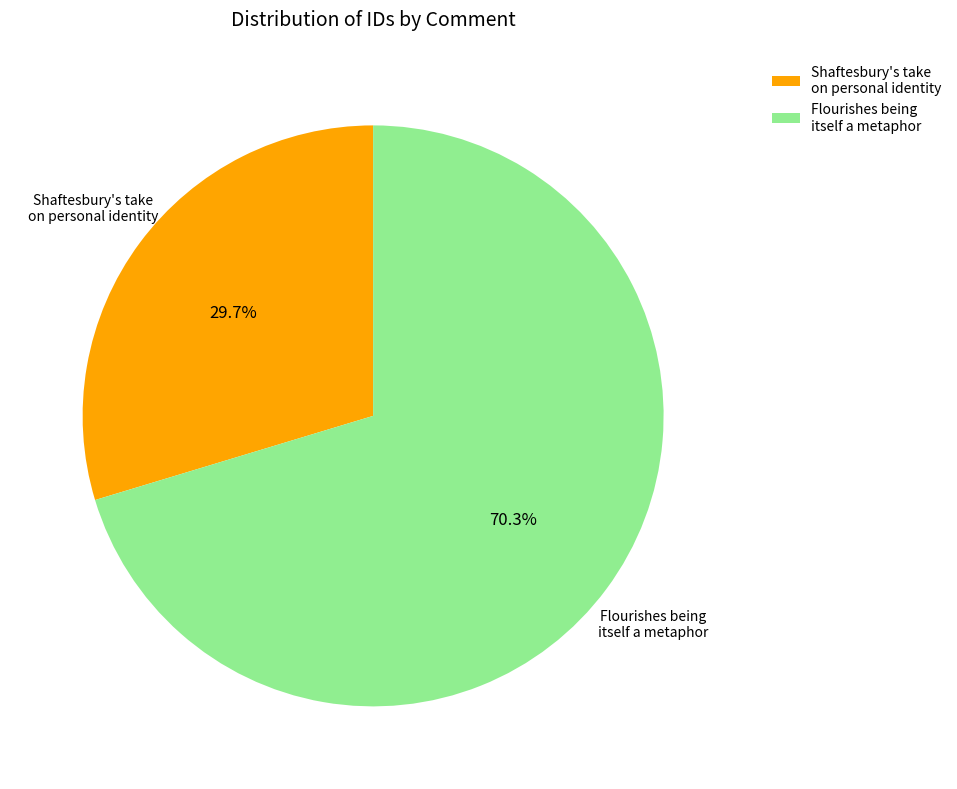

Does Flourishes being itself a metaphor represent more than half of the total?

Yes